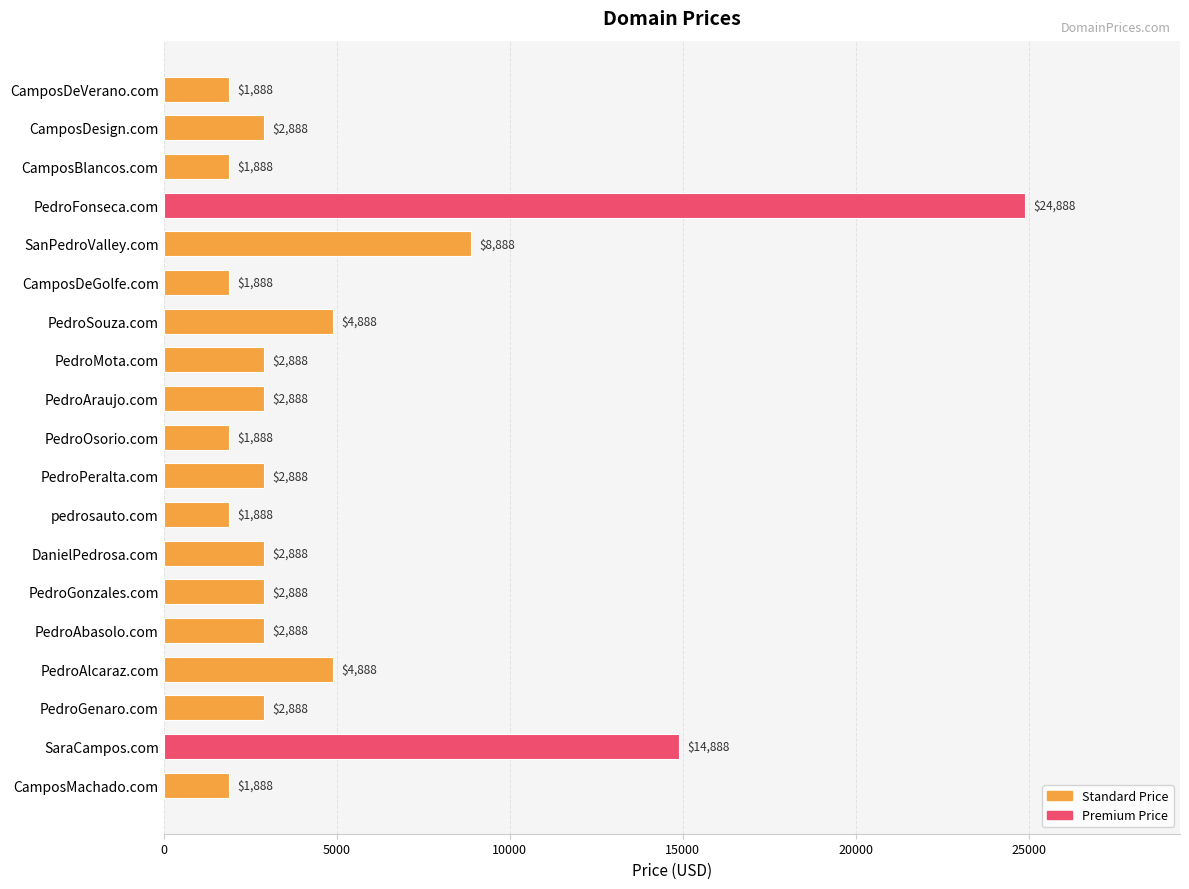

What is the difference between the second highest and minimum values?

13000